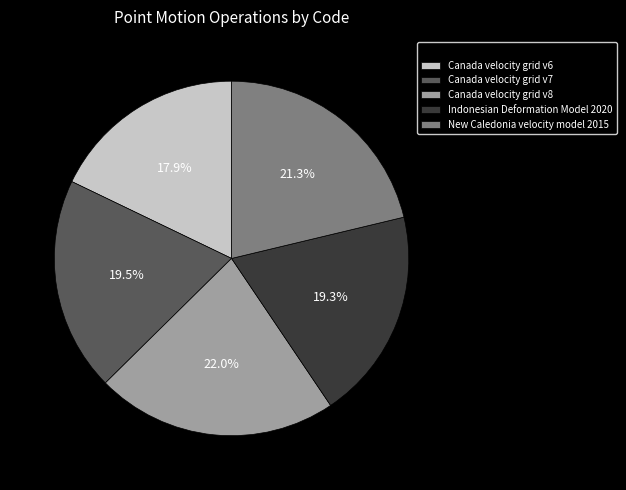

Approximately how many times larger is the value at Canada velocity grid v6 compared to Indonesian Deformation Model 2020?

0.9